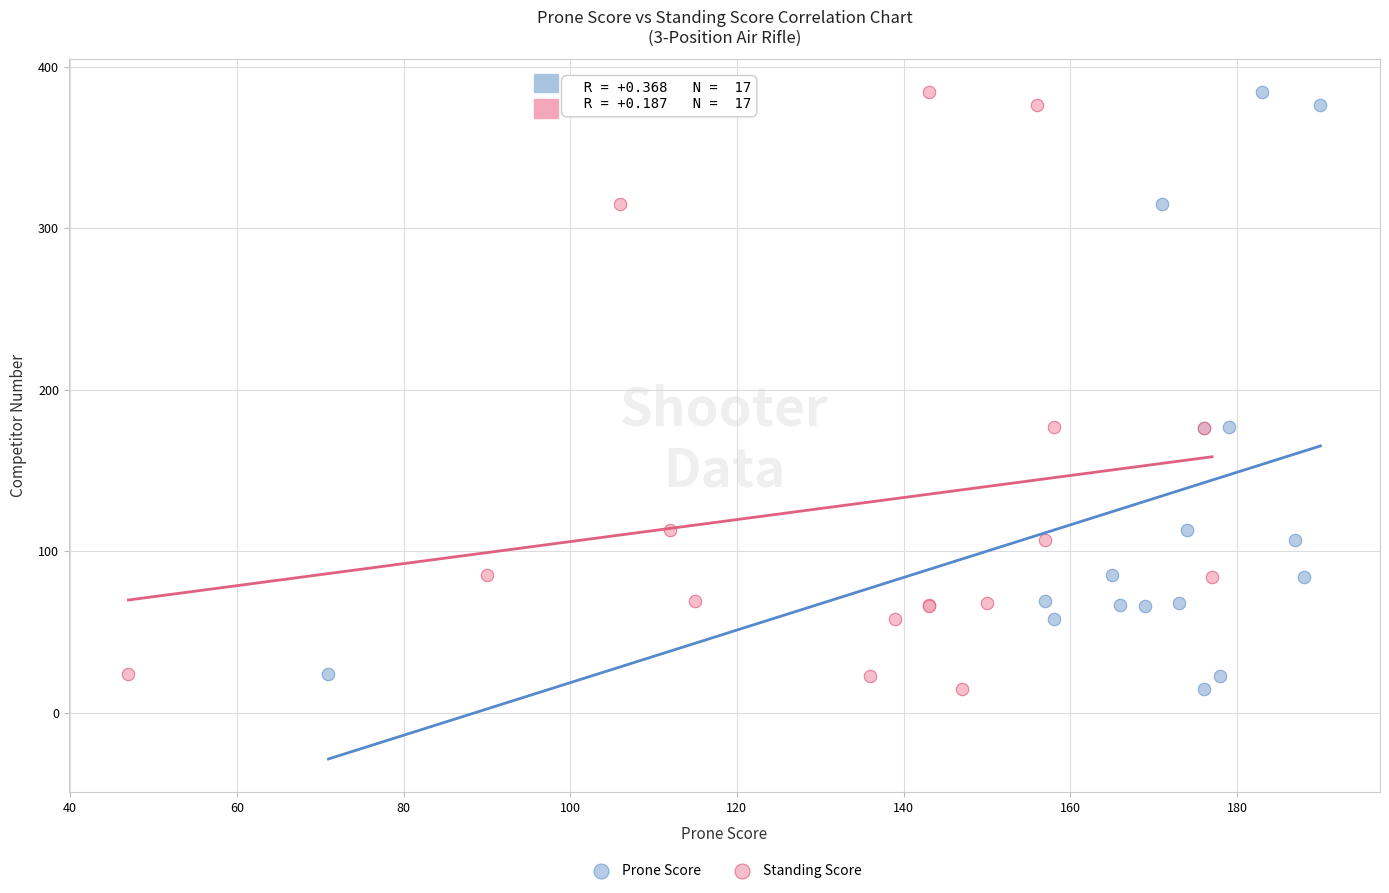

What are all the series names shown in the legend?

Prone Score, Standing Score